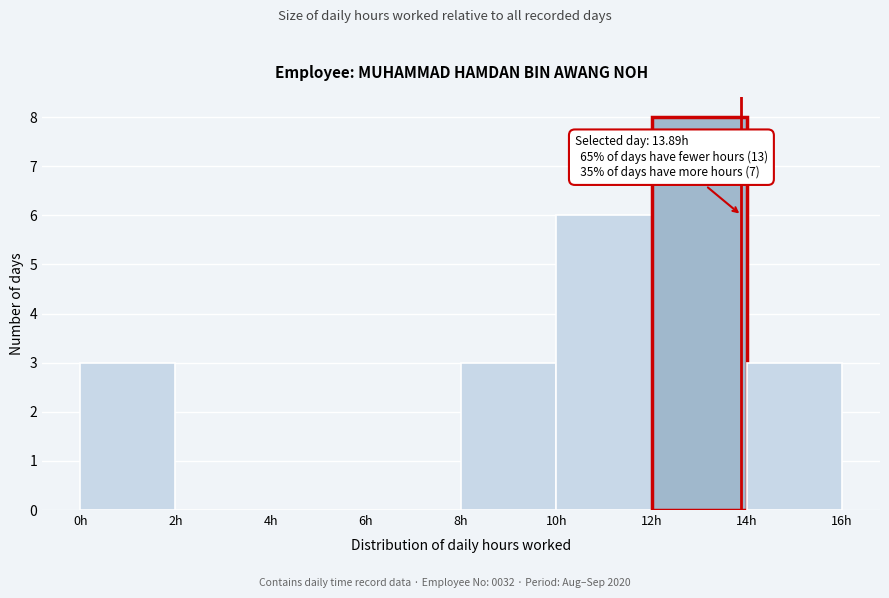

Which range on the x-axis has the tallest bar?

12 to 14